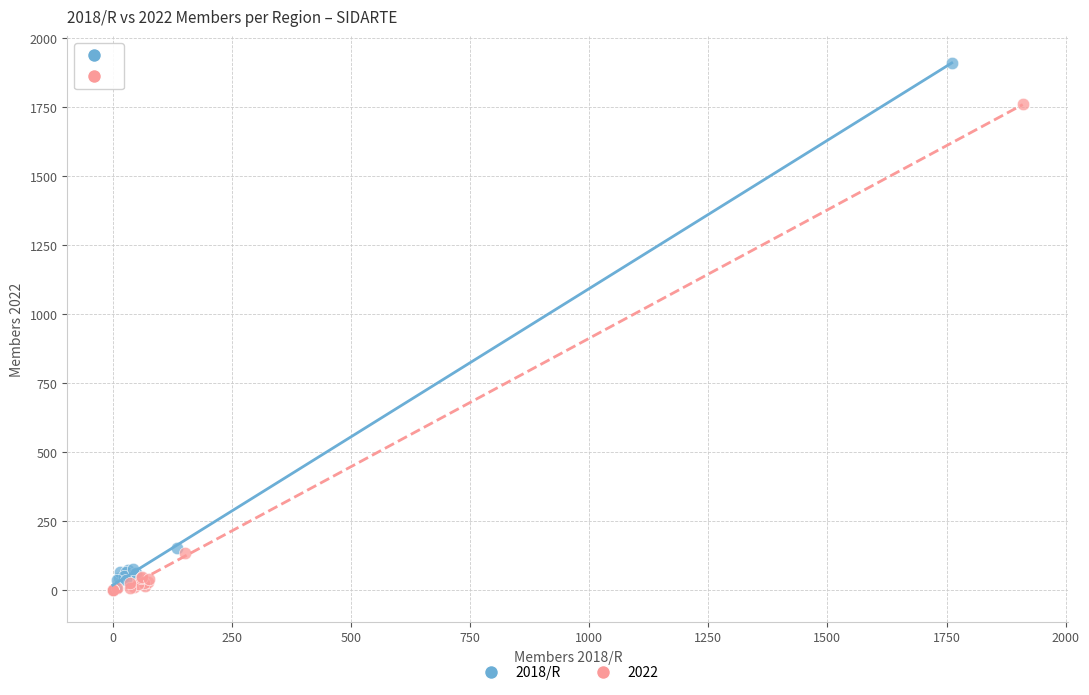

Which series reaches the maximum Y coordinate?

2018/R